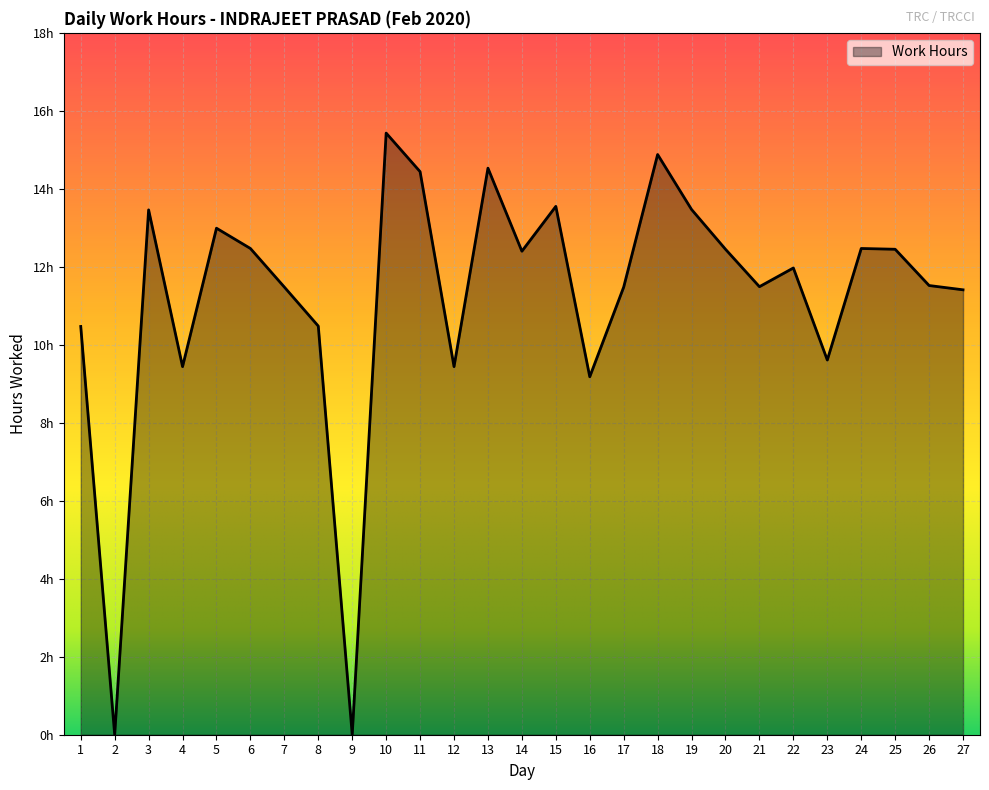

How many points are lower than both their immediate neighbors (excluding endpoints)?

8